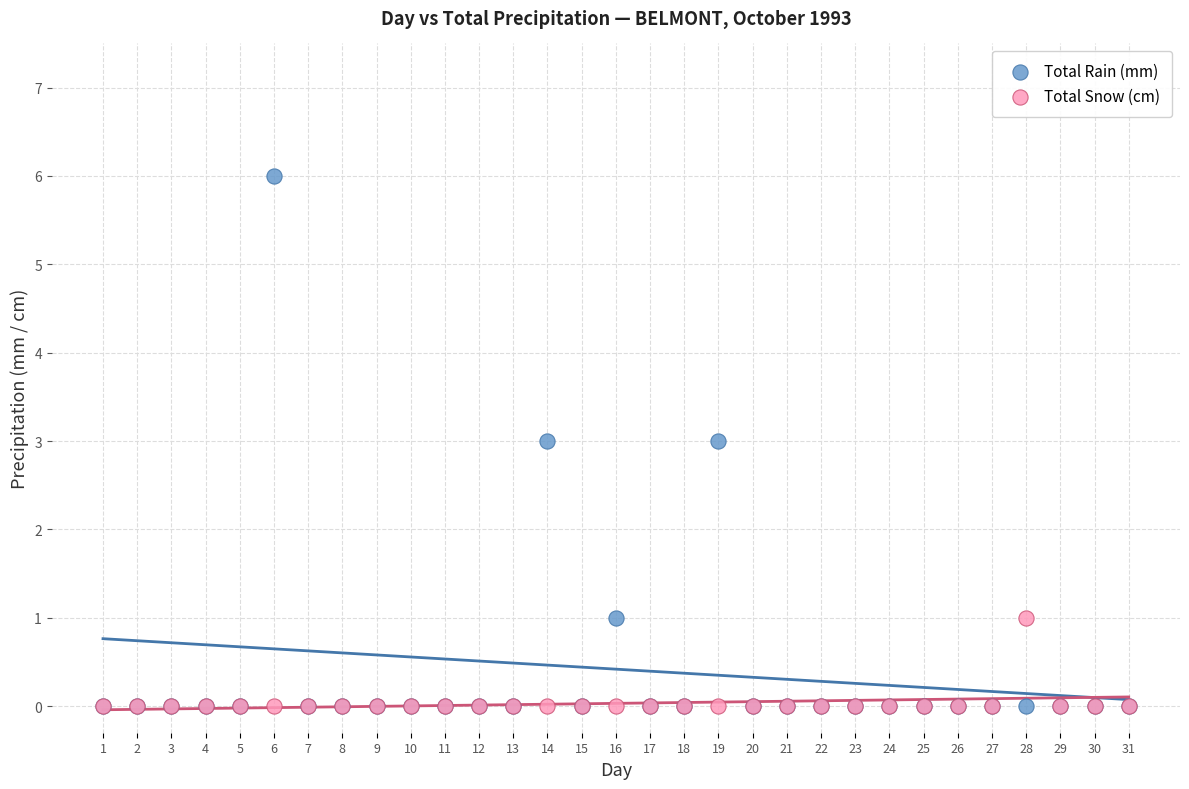

Which series reaches the maximum Y coordinate?

Total Rain (mm)